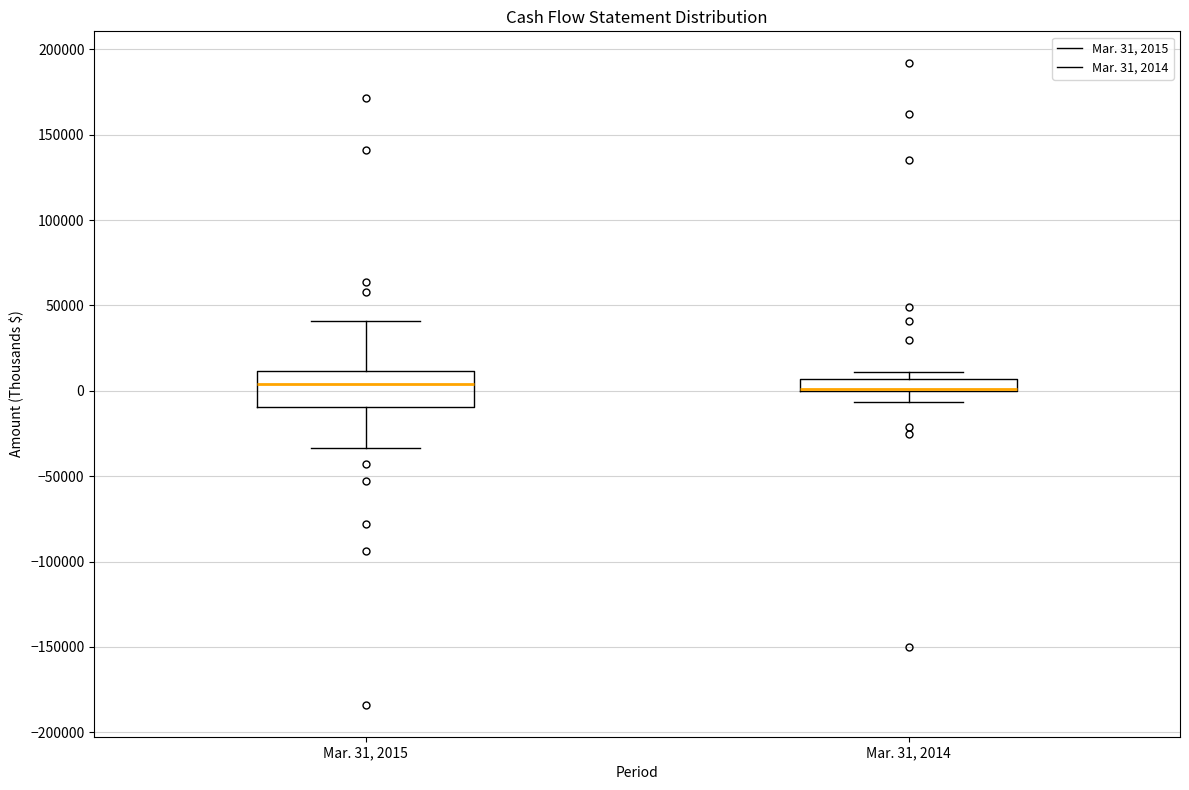

Which box is the tallest, from its lower edge to its upper edge?

Mar. 31, 2015